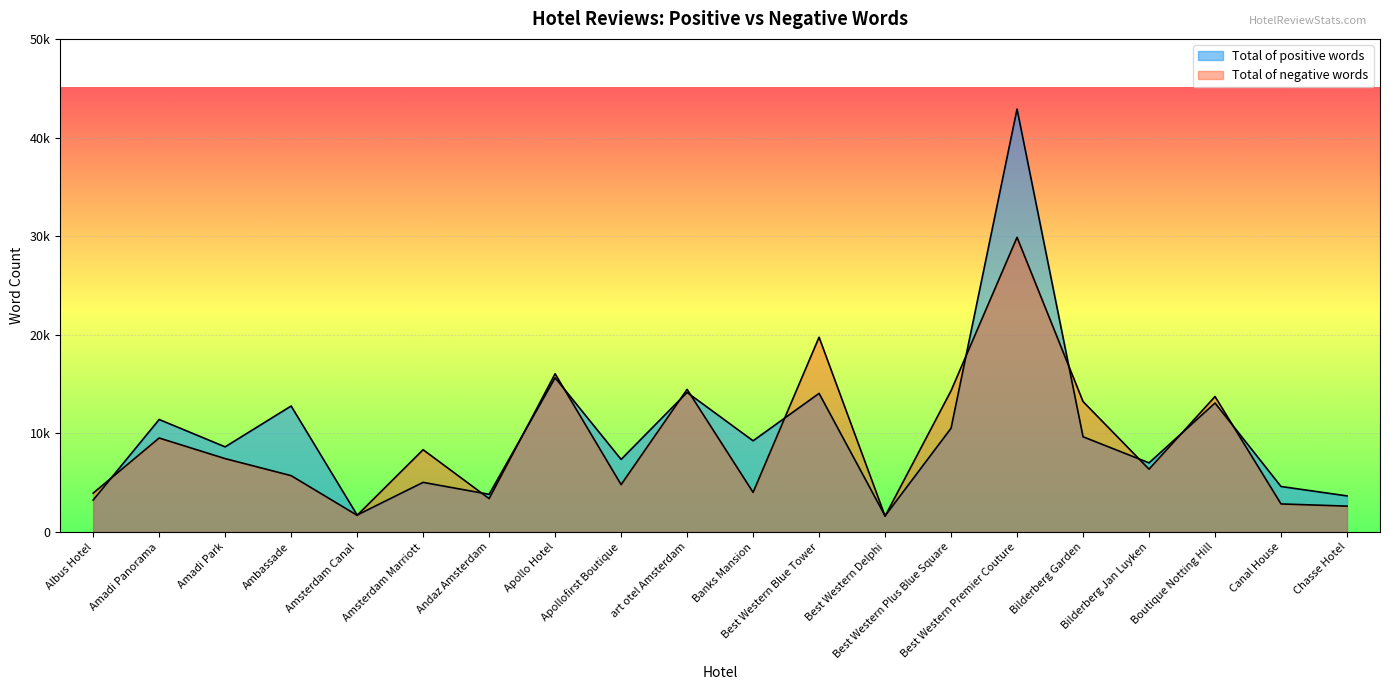

The Total of negative words series shows 5800 at Banks Mansion. True or false?

False